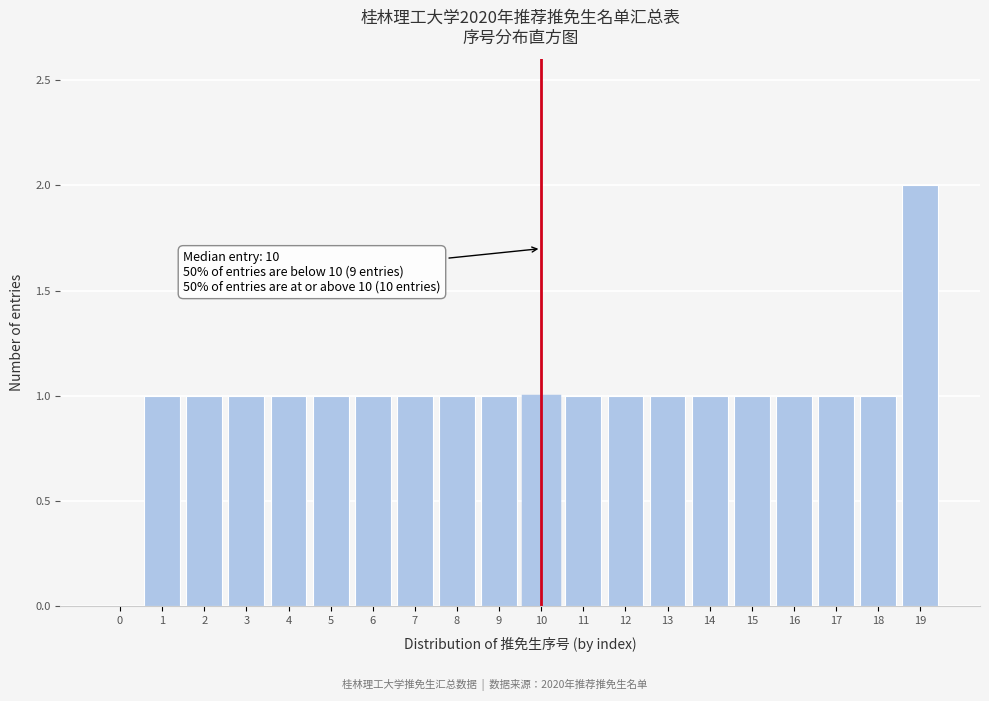

Reading left to right, what are all the values shown in this chart?

0=0	1=1	2=1	3=1	4=1	5=1	6=1	7=1	8=1	9=1	10=1	11=1	12=1	13=1	14=1	15=1	16=1	17=1	18=1	19=2